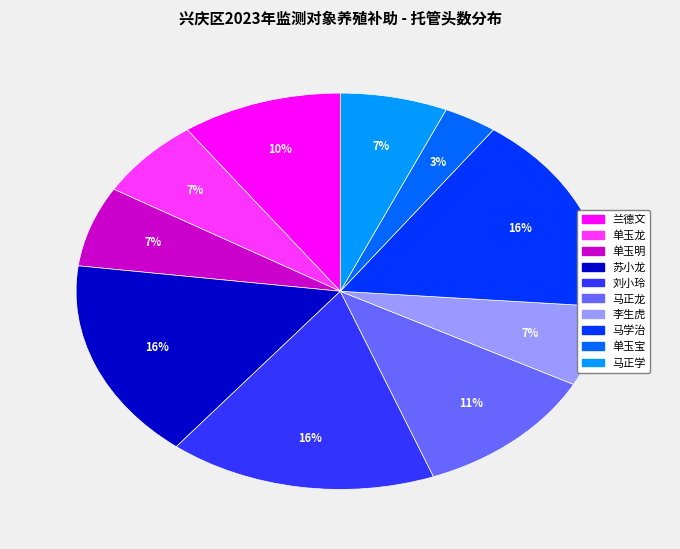

Is the sum of 马学治 and 单玉明 greater than half?

No